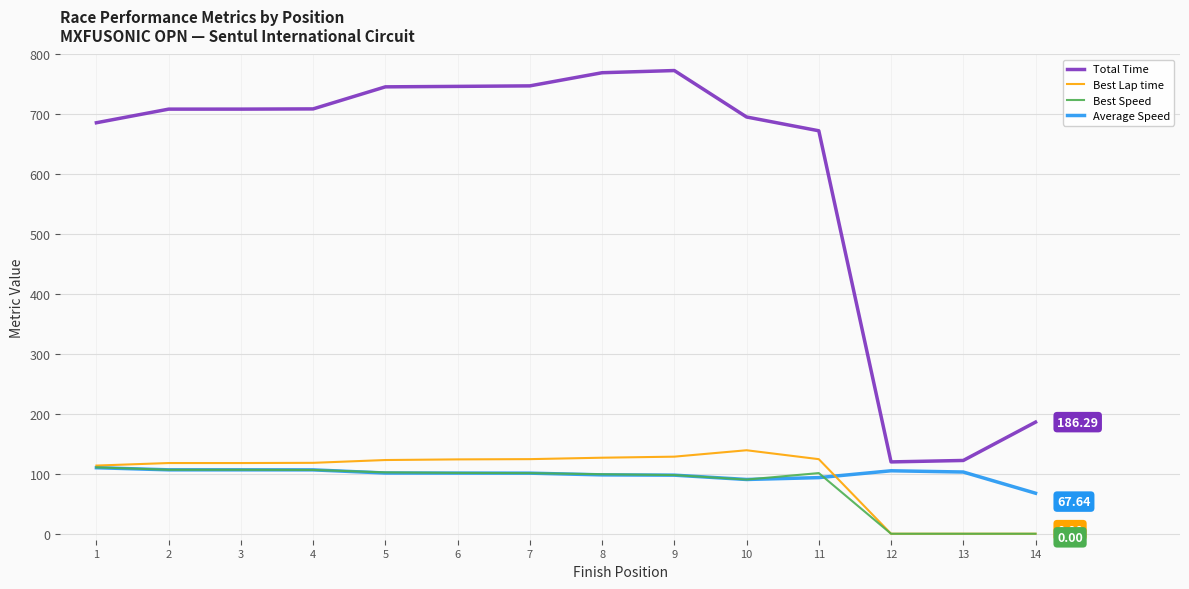

What is the total value across all series at 12?

225.0